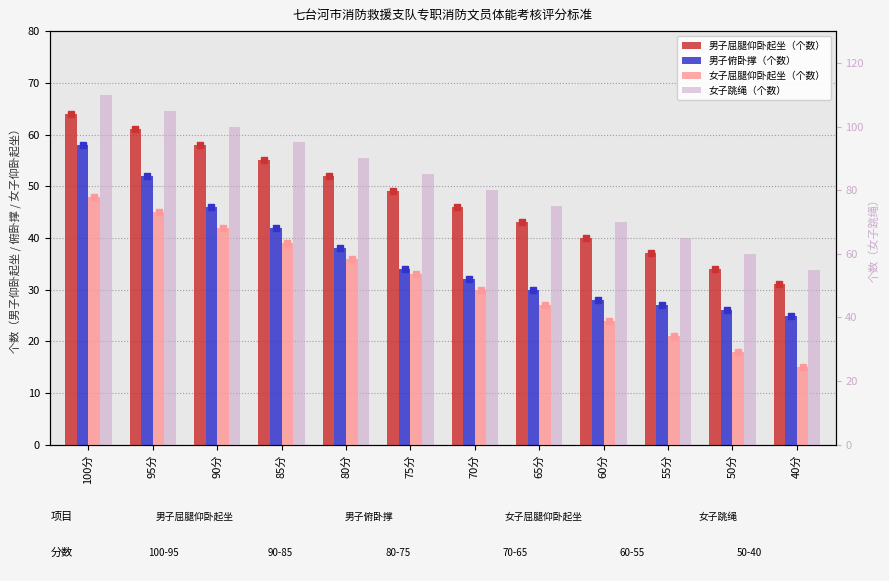

What are all the series names shown in the legend?

男子屈腿仰卧起坐（个数）, 男子俯卧撑（个数）, 女子屈腿仰卧起坐（个数）, 女子跳绳（个数）